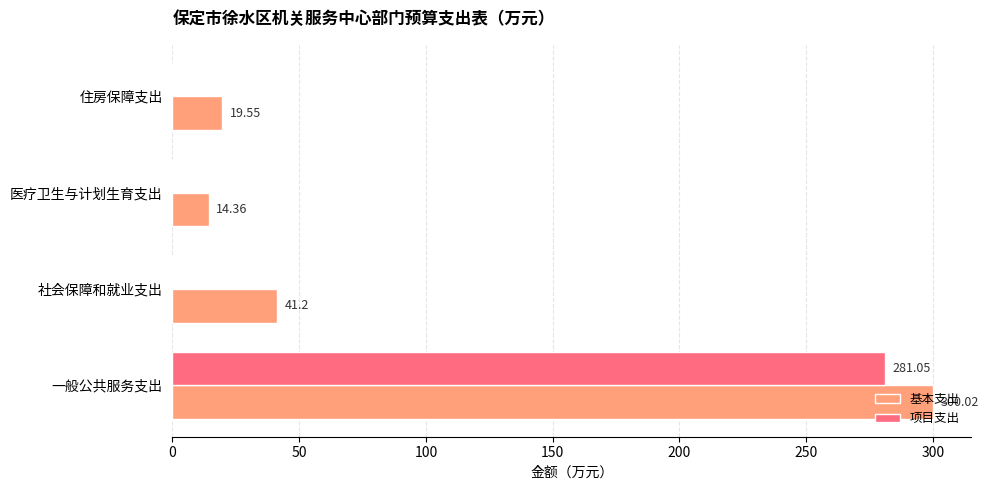

Which series has the largest total across all categories?

基本支出